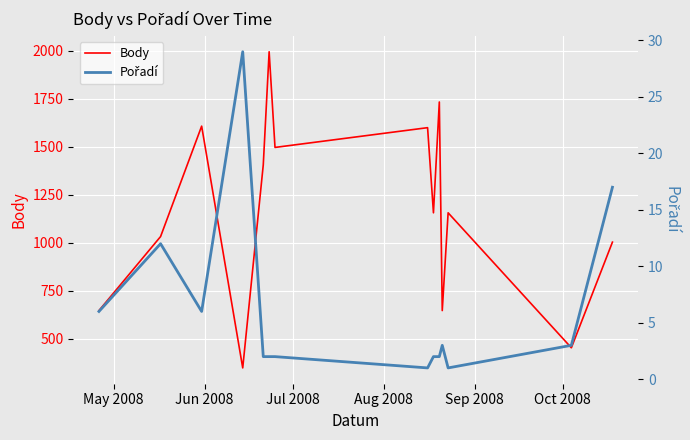

At how many categories does at least one series exceed 711?

10